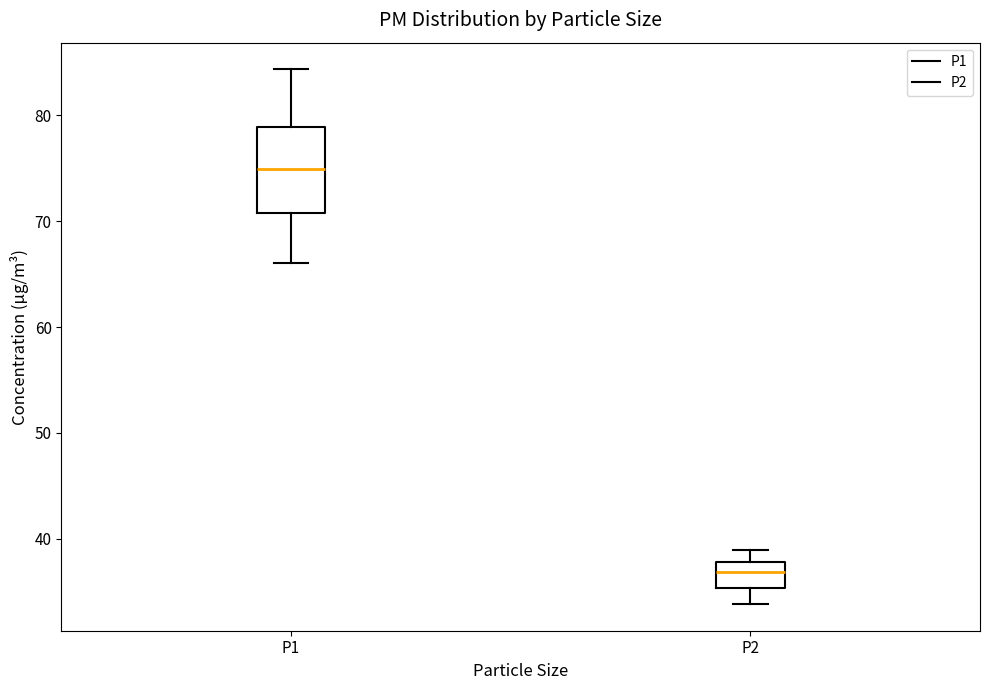

Comparing the boxes themselves (not the whiskers), which one is the tallest?

P1